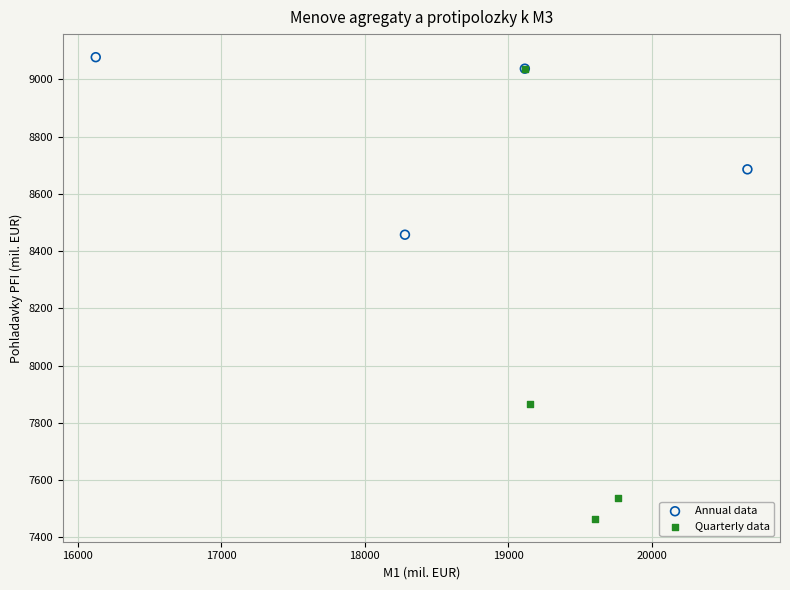

Which series contains the lowest Y value?

Quarterly data